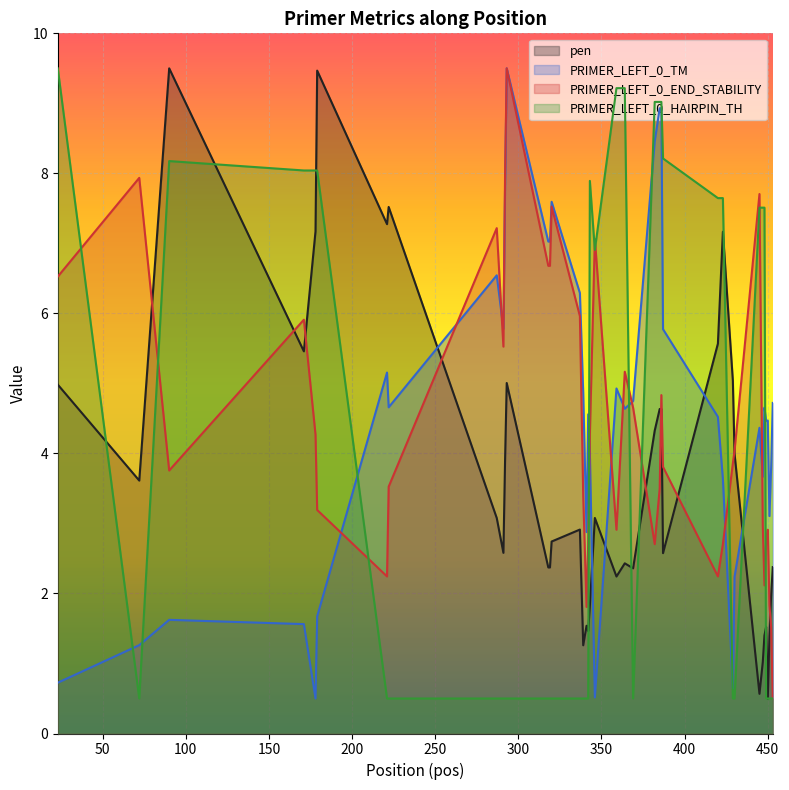

What is the minimum value shown in the chart?

0.5